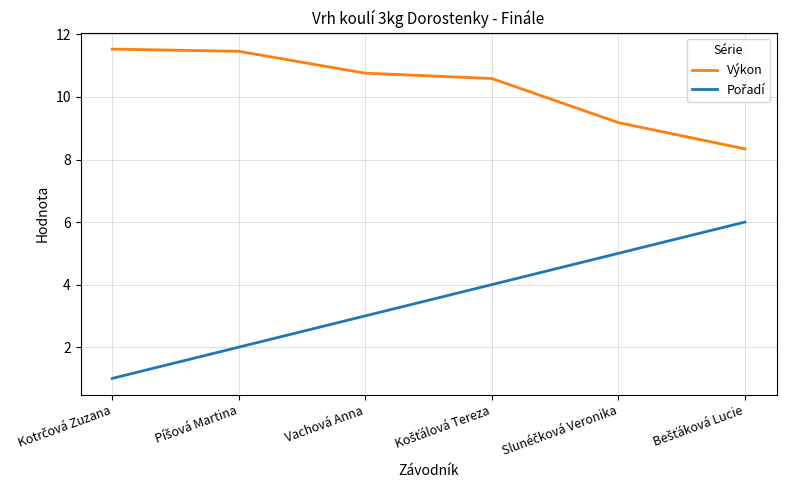

Which series has the largest total across all categories?

Výkon